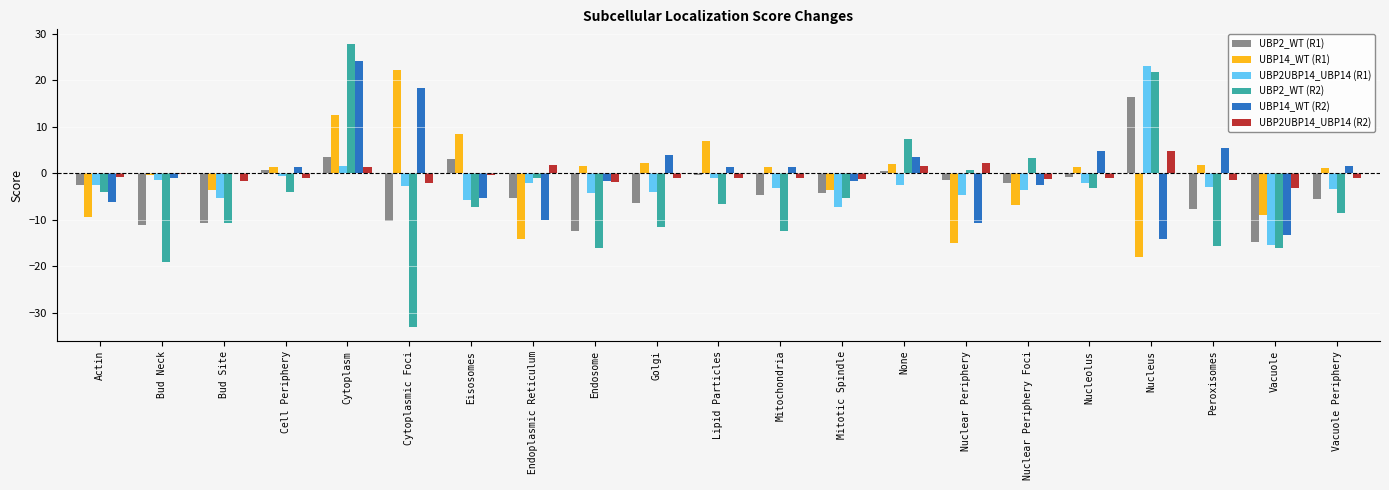

How many distinct data groups are displayed?

6